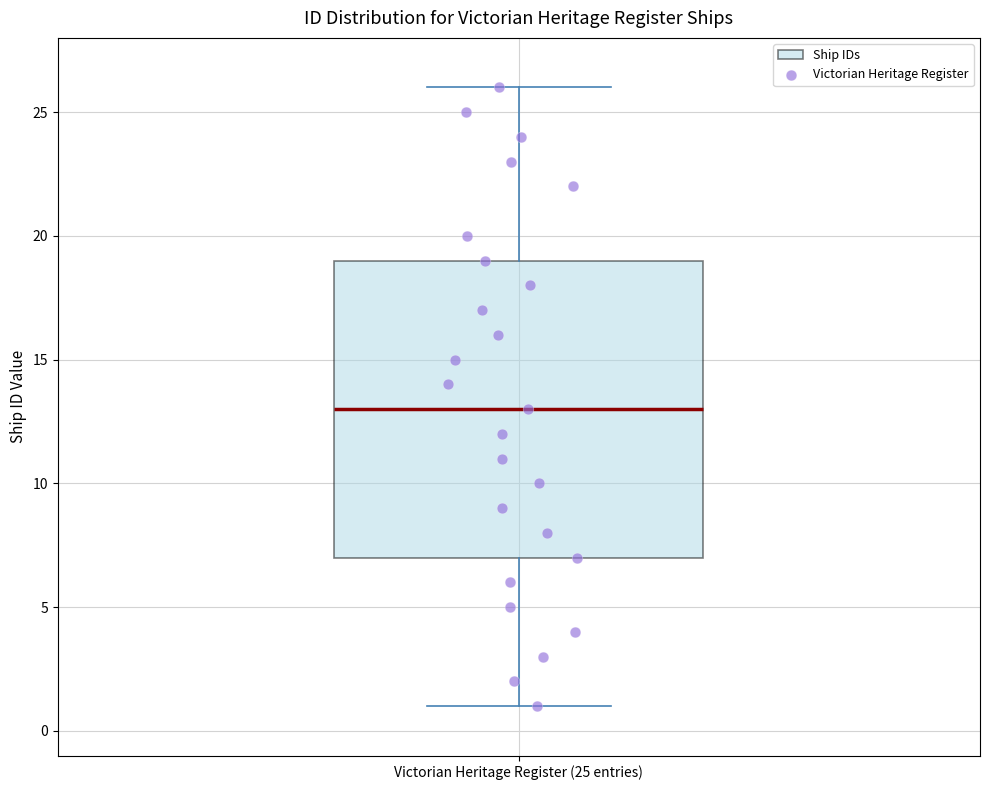

Transcribe this box plot: give where the median line is, the range the box spans, and where the two whiskers end, as read against the y-axis. The values are not printed on the chart, so give them approximately, as read against the axis.

median 13, box 7 to 19, whiskers 1 to 26